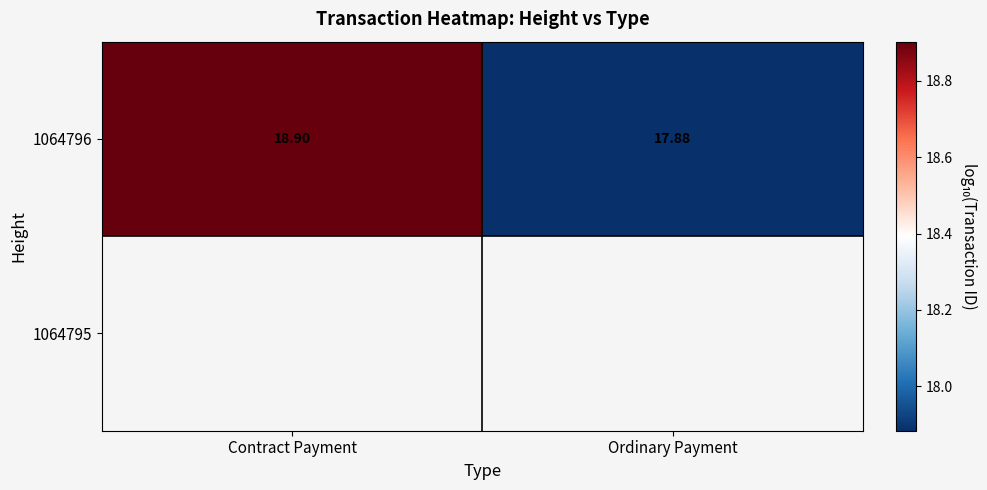

How many data points in 1064796 are less than 18?

1